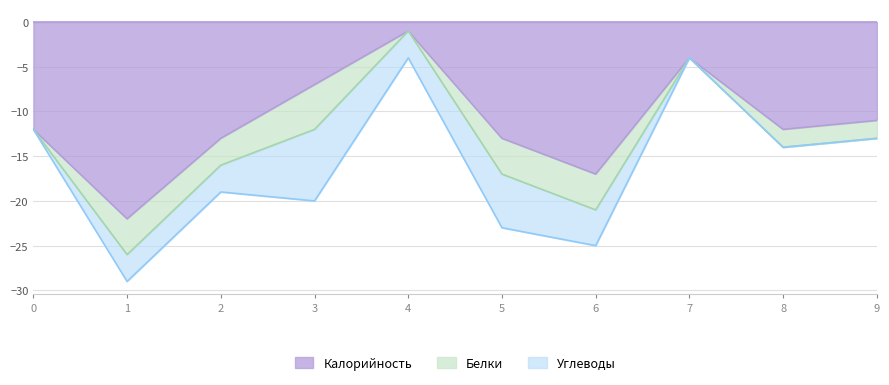

True or false: Калорийность has a value of -7 at 3.

True